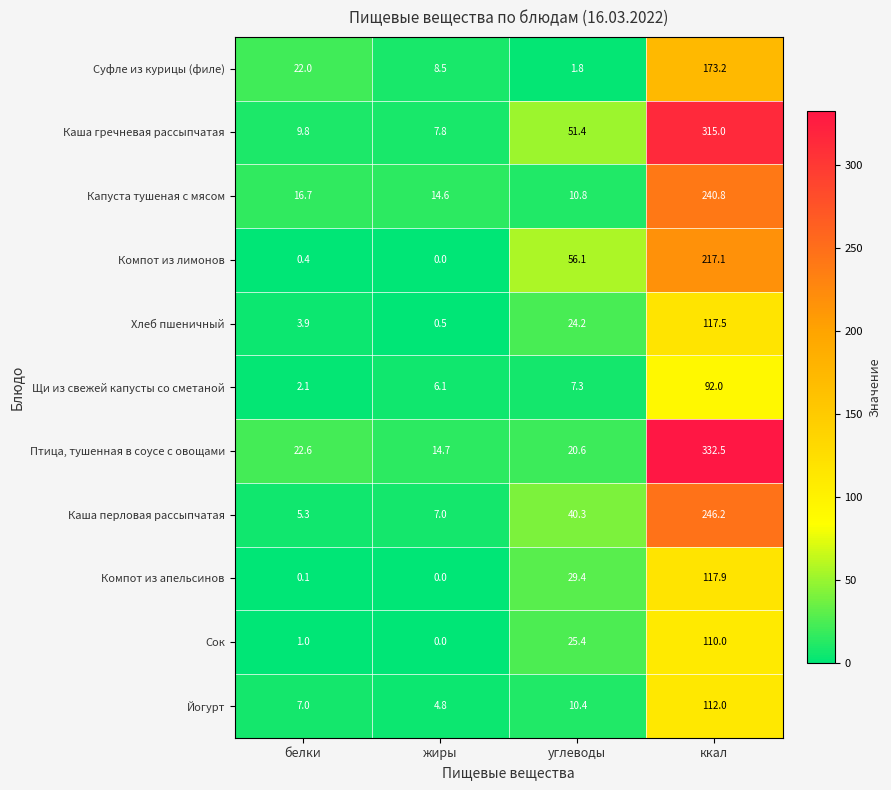

Where does the Компот из лимонов series first go above 56?

углеводы